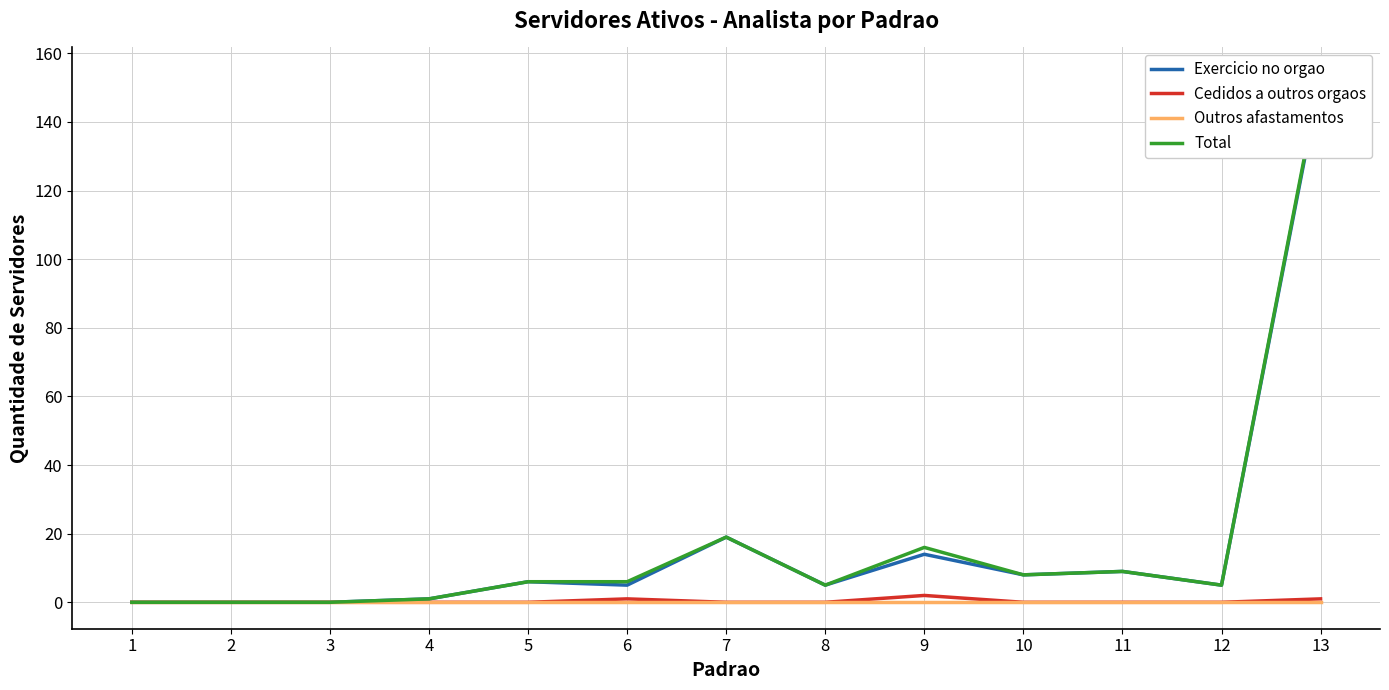

At how many categories does at least one series exceed 22?

1